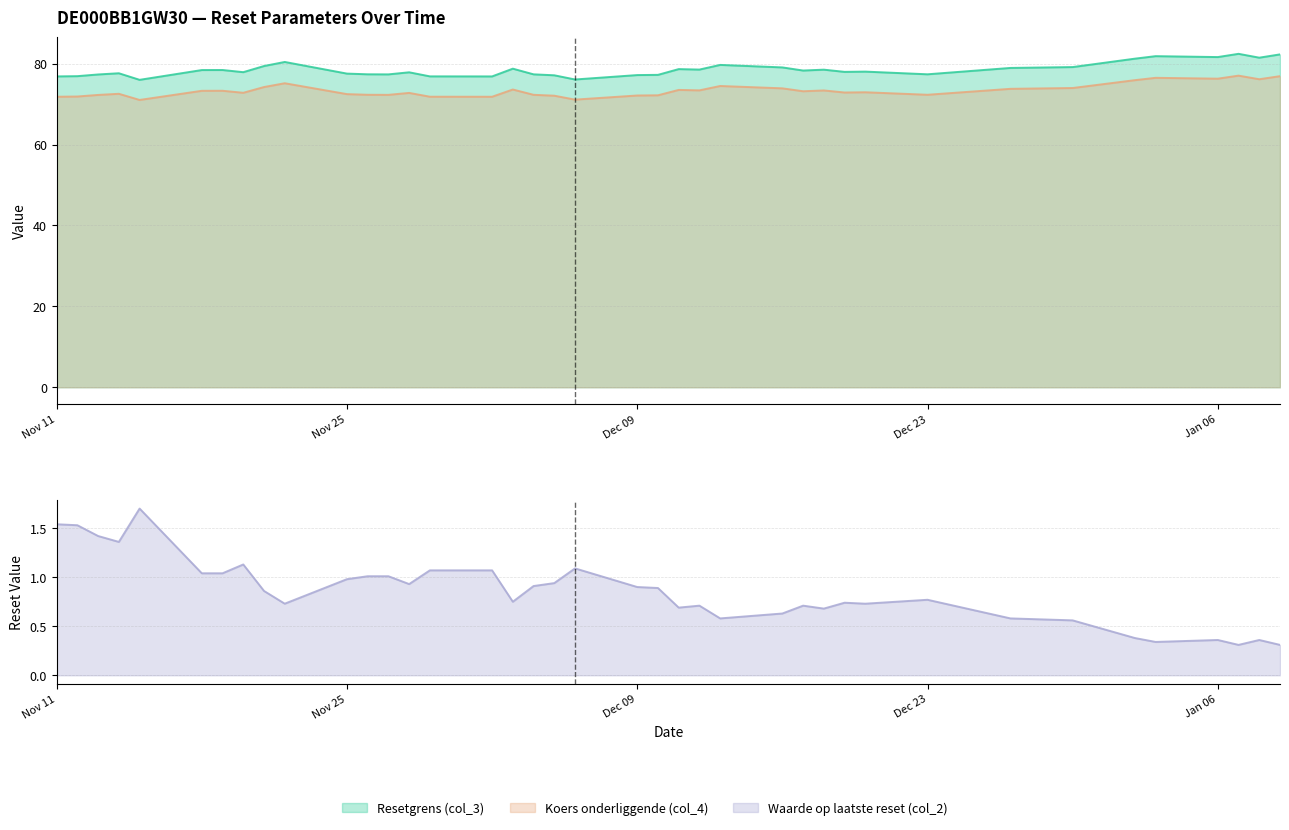

What is the spread (max minus min) of values at 2024-11-12?

75.4